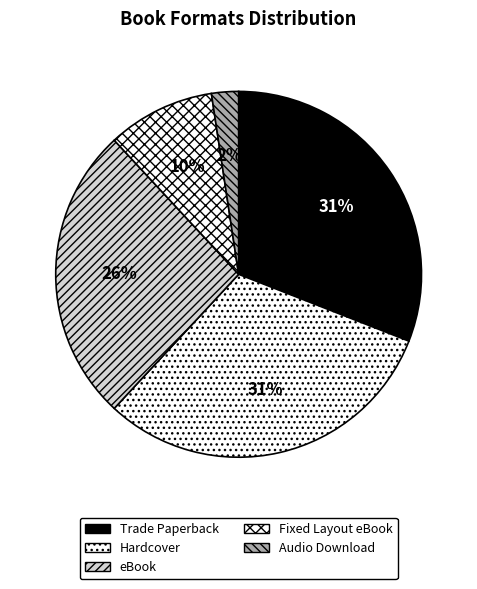

Does Trade Paperback represent more than half of the total?

No